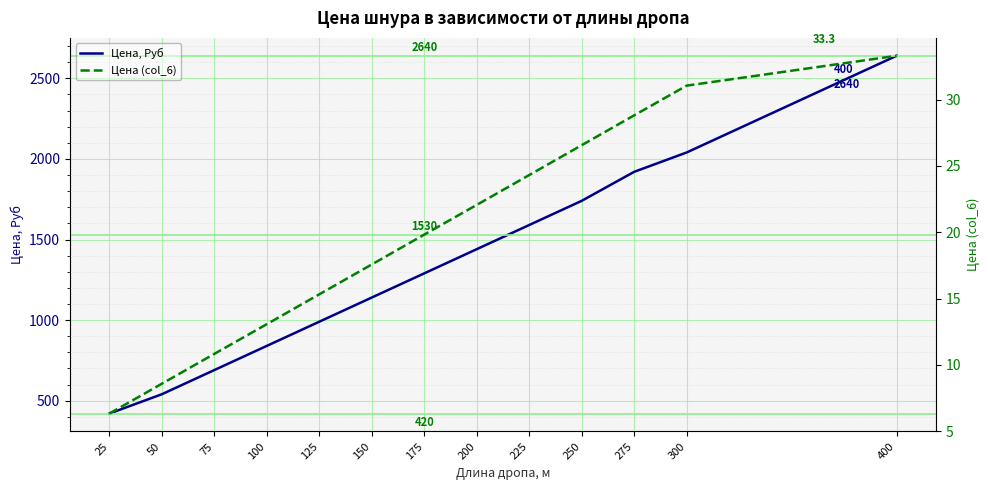

Which series has the widest spread of values?

Цена, Руб